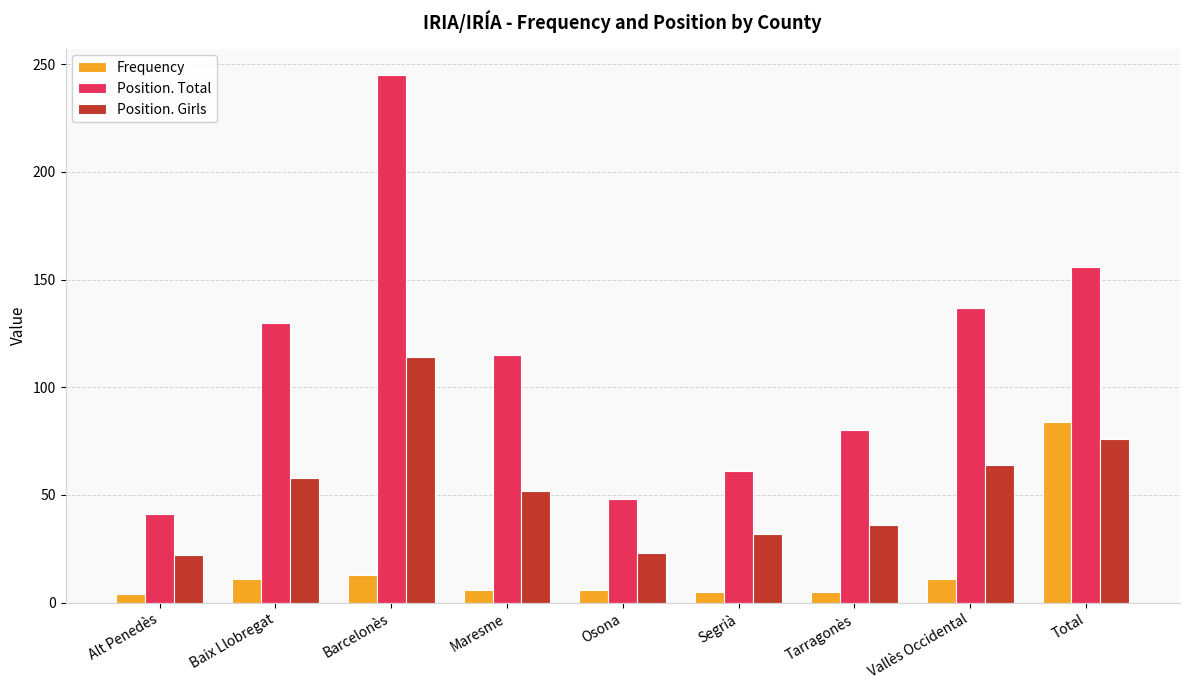

List the series in order of their overall mean, lowest first.

Frequency, Position. Girls, Position. Total